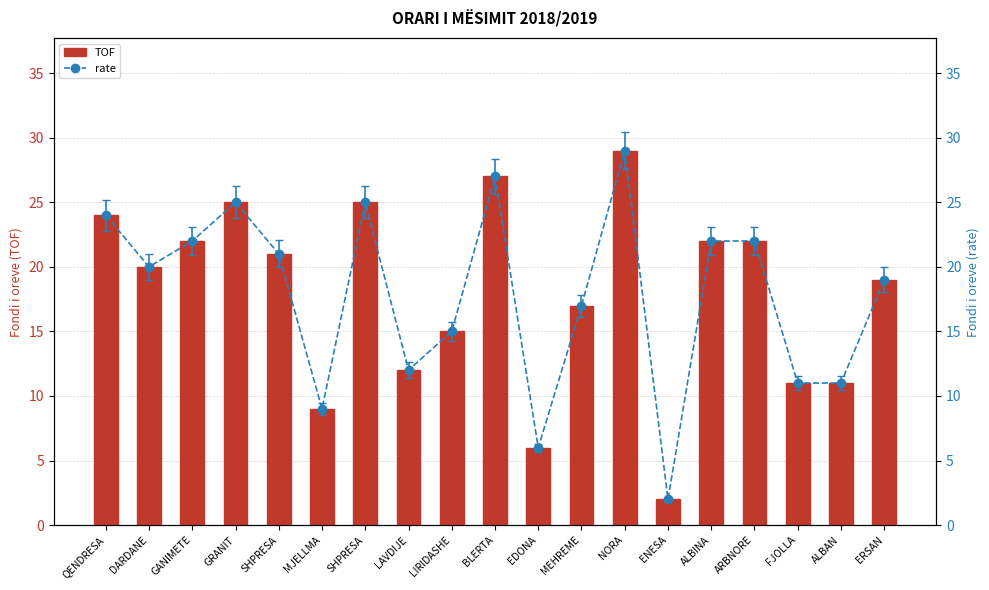

Which series changed the most between LAVDIJE and NORA?

TOF